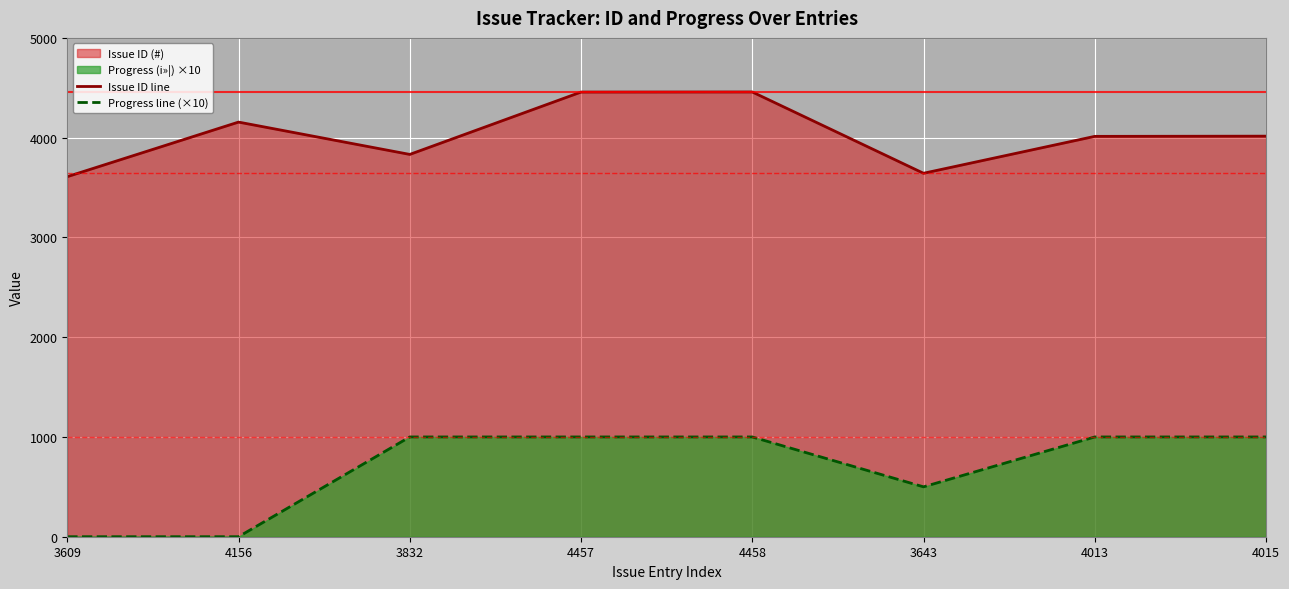

True or false: Issue ID line and Progress line (×10) intersect in this chart.

False